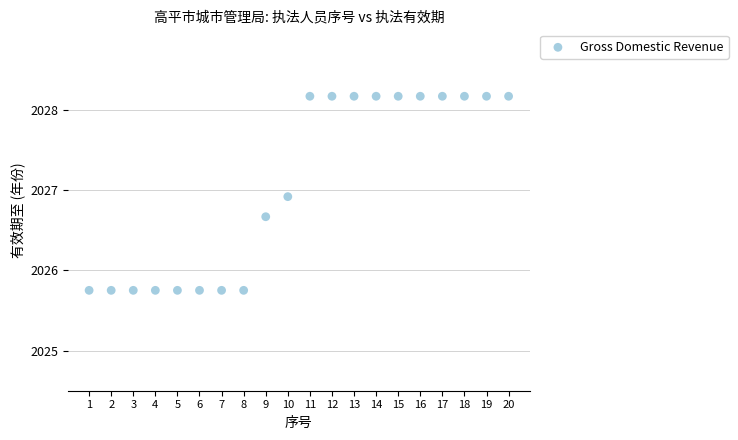

What is the range of Y values (max minus min)?

2.4